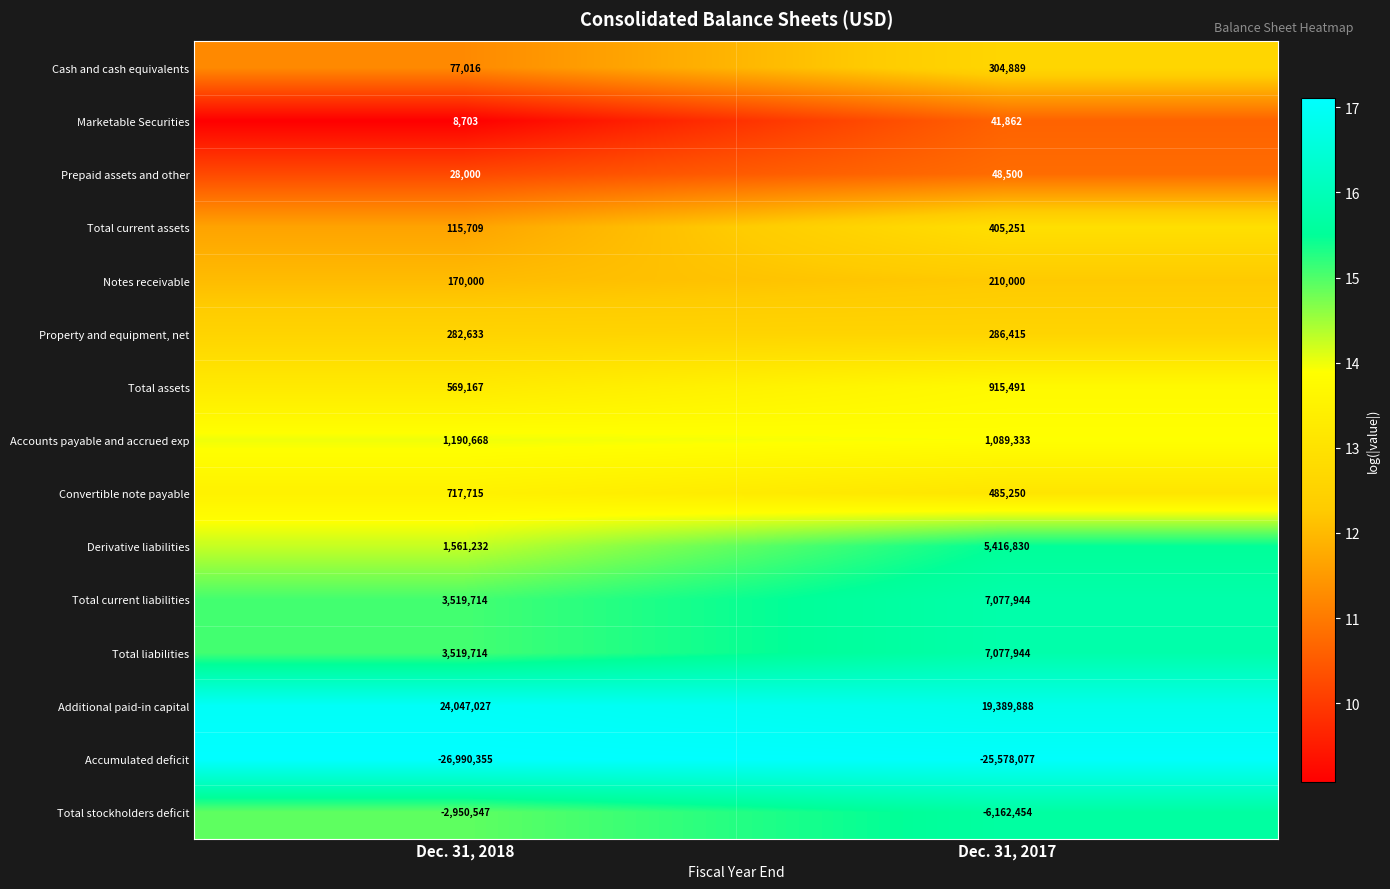

True or false: Property and equipment, net has a value of 282633 at Dec. 31, 2018.

True